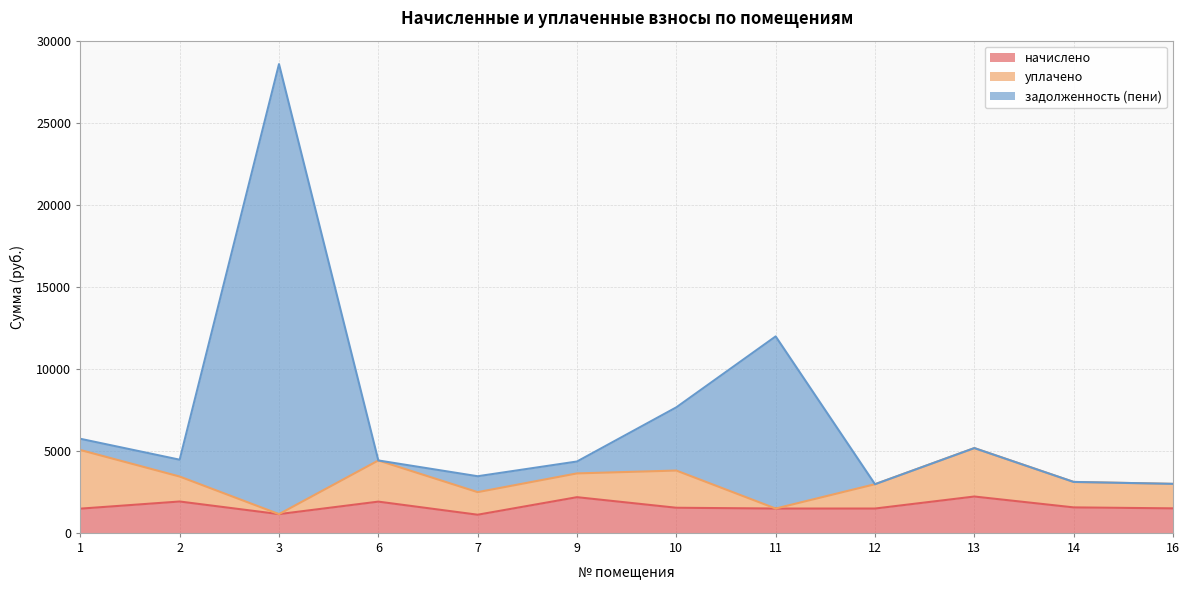

How many values in the начислено series are below 1532?

6